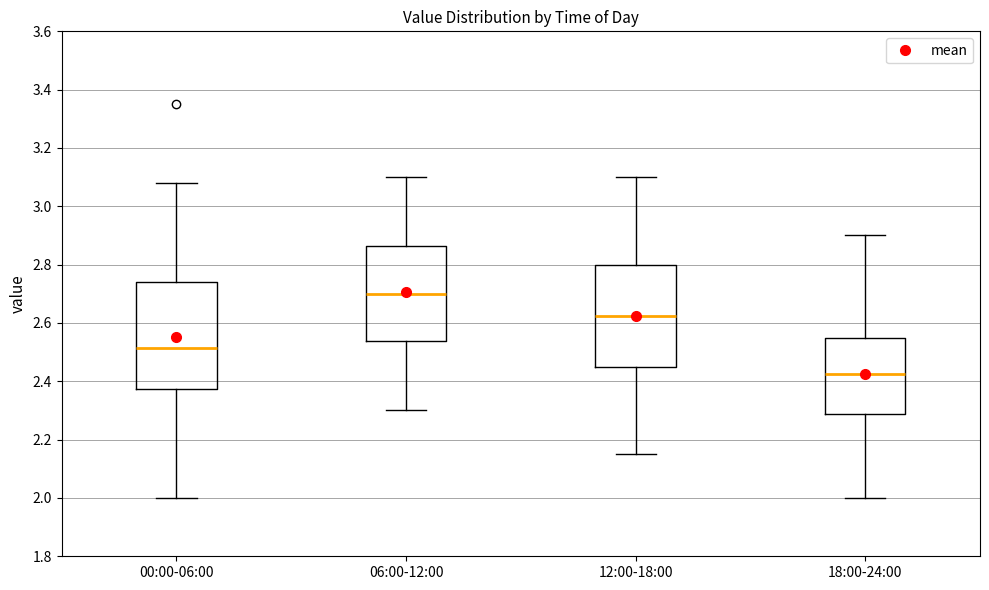

Which box's median line is the highest?

06:00-12:00